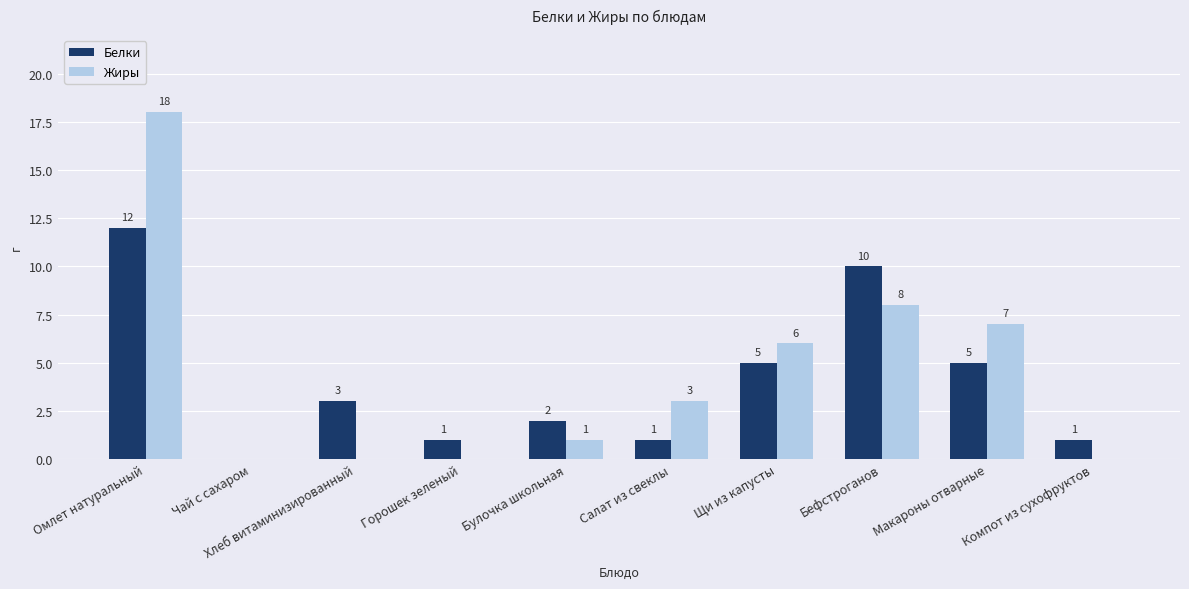

Is it true that Белки equals -5 at Чай с сахаром?

False